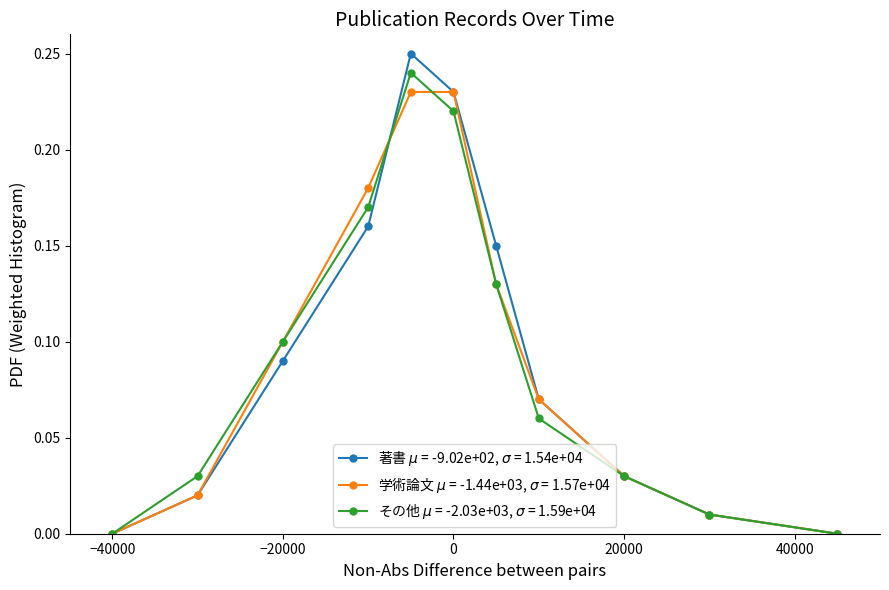

Does the chart have visible grid lines?

No